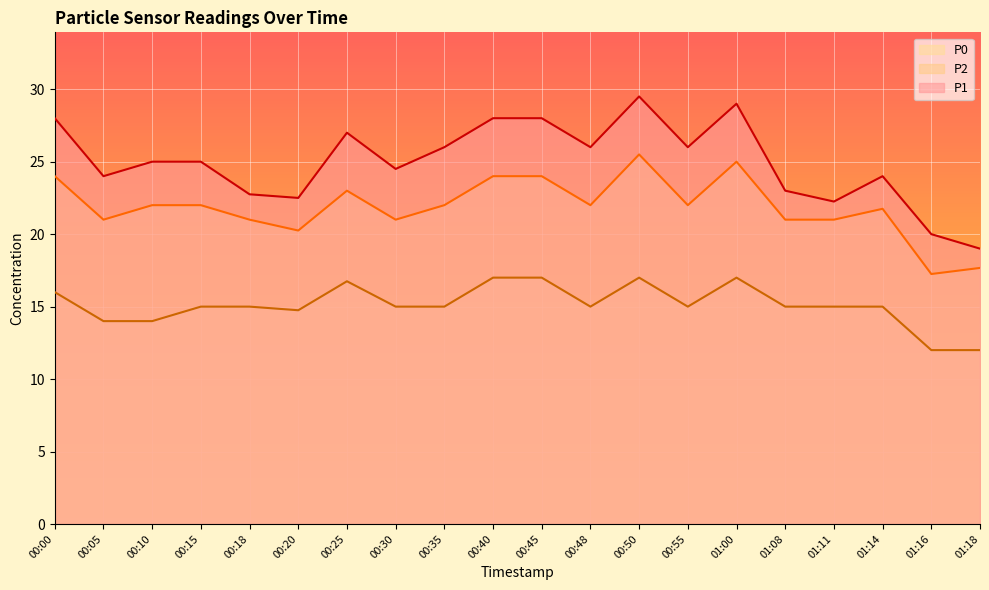

What is the difference between the second highest and minimum values in the P1 series?

10.0